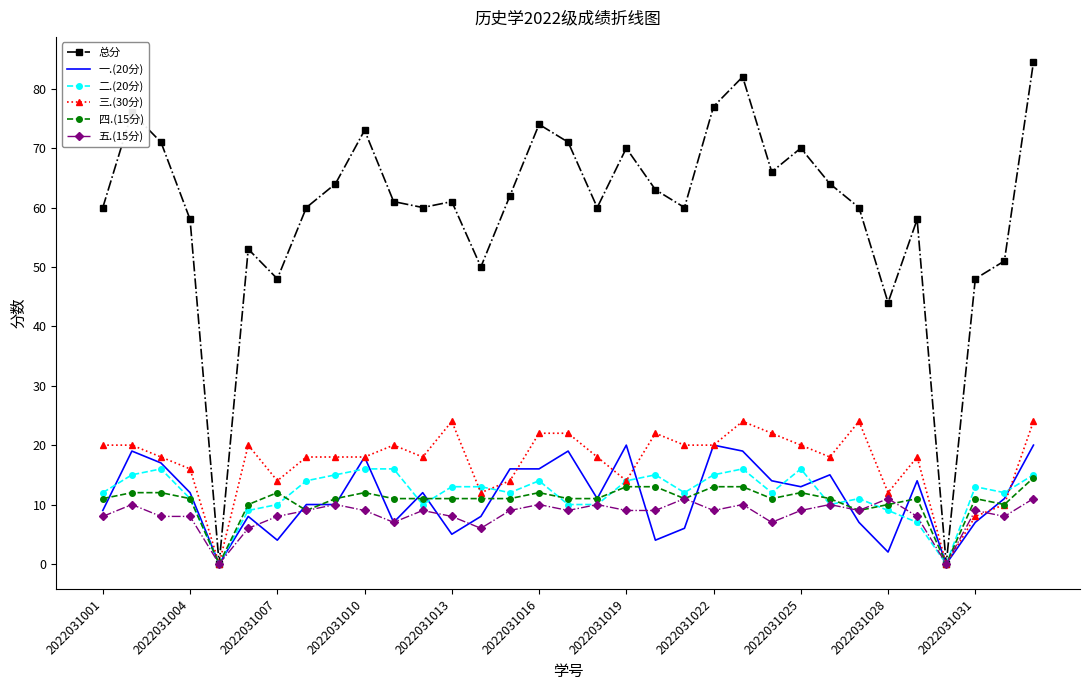

What is the maximum value shown in the chart?

84.5